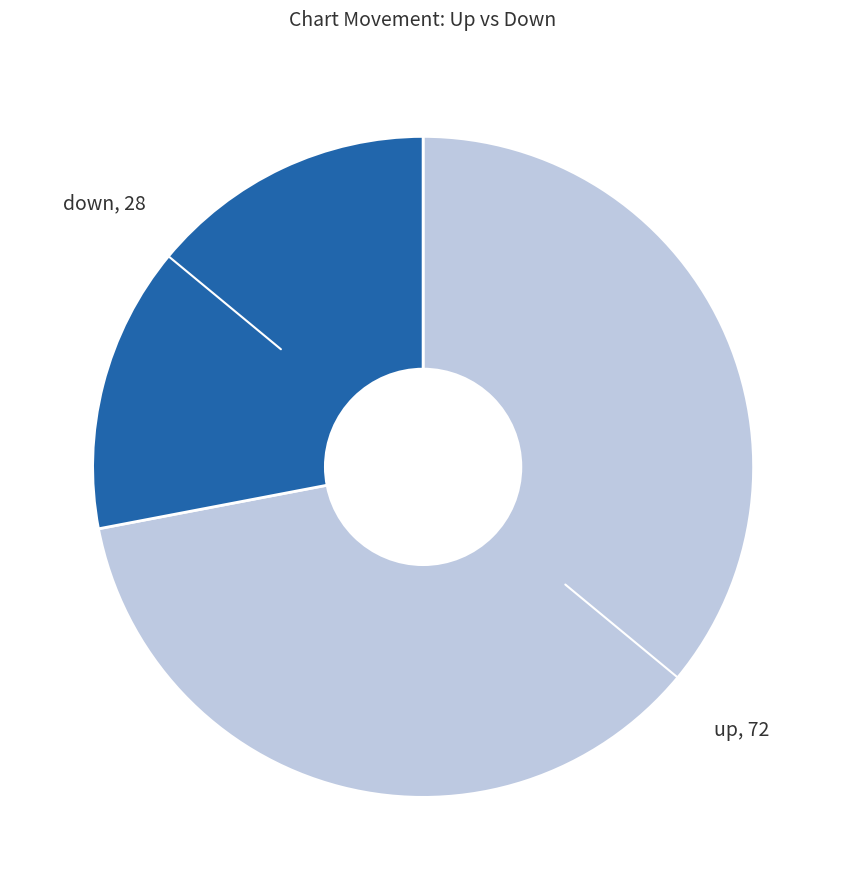

How many segments does this pie chart have?

2